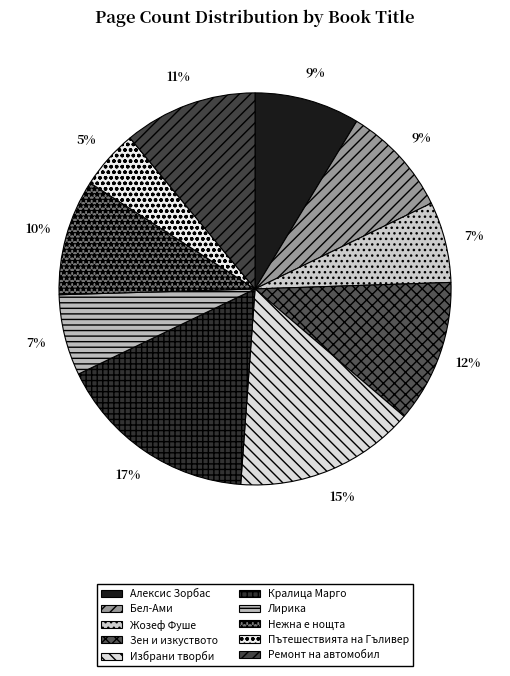

Is there any slice that represents more than half of the pie?

No